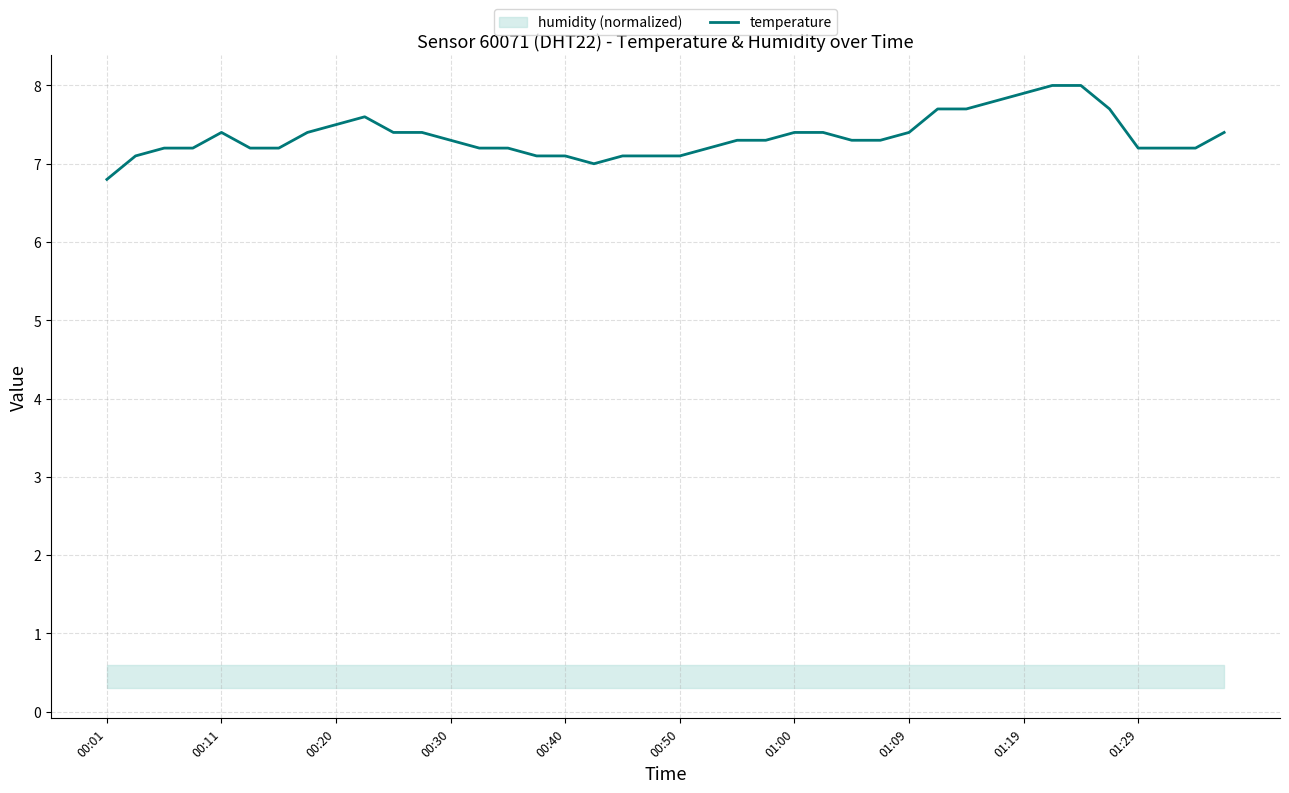

Between 00:11 and 16, which is larger?

00:11